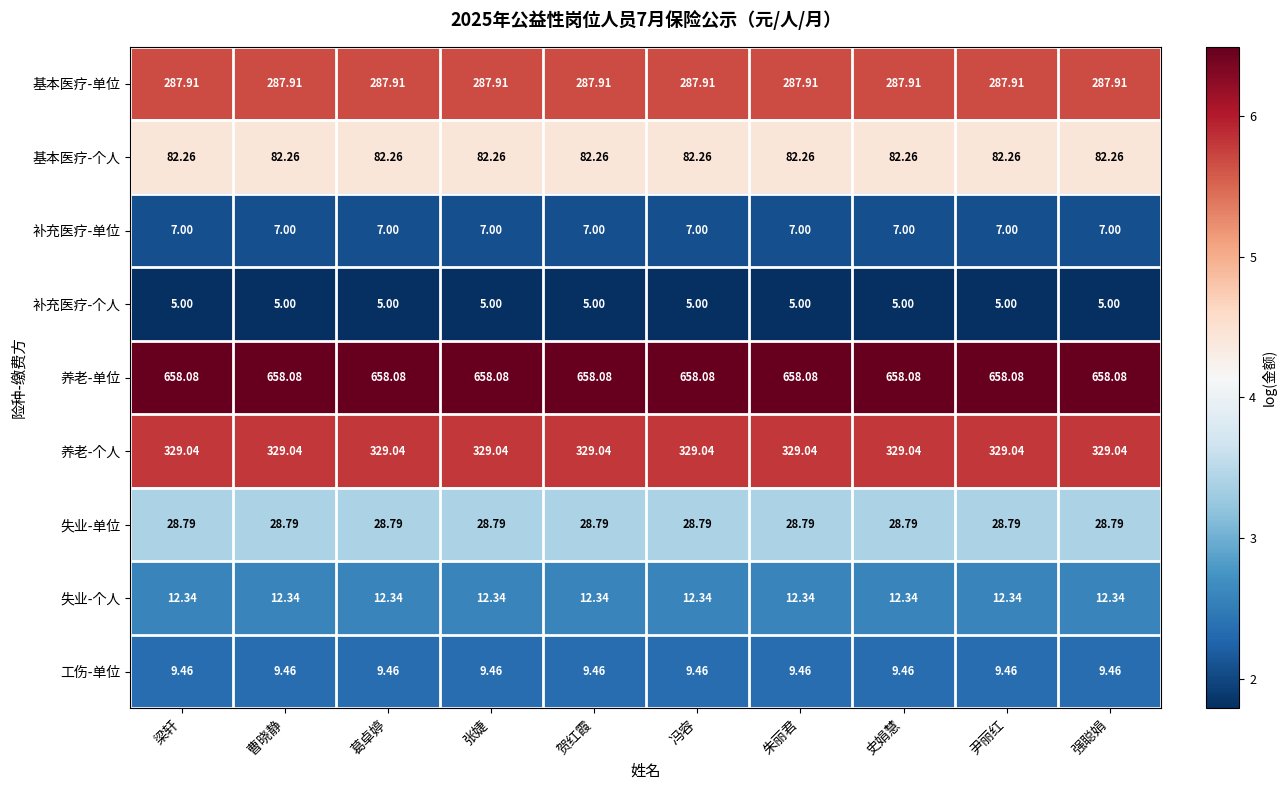

At 葛卓婷, list the series in order from largest to smallest.

养老-单位, 养老-个人, 基本医疗-单位, 基本医疗-个人, 失业-单位, 失业-个人, 工伤-单位, 补充医疗-单位, 补充医疗-个人